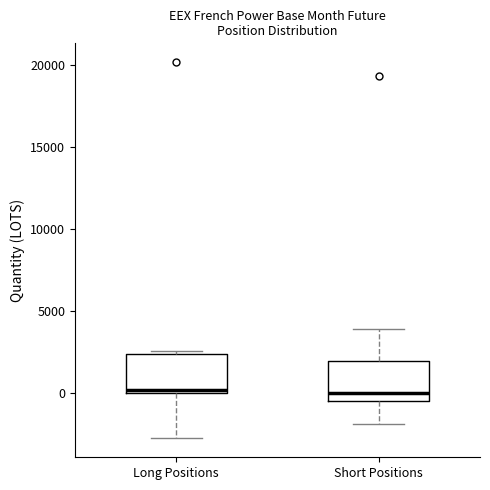

Reading left to right, read every box against the y-axis: the position of its median line, the range the box covers, and the ends of its whiskers. The values are not printed on the chart, so give them approximately, as read against the axis.

Long Positions: median 0 (just above the box's lower edge), box 0 to 2500, whiskers -3000 to 2500 (just above the box's upper edge)
Short Positions: median 0, box -500 to 2000, whiskers -2000 to 4000